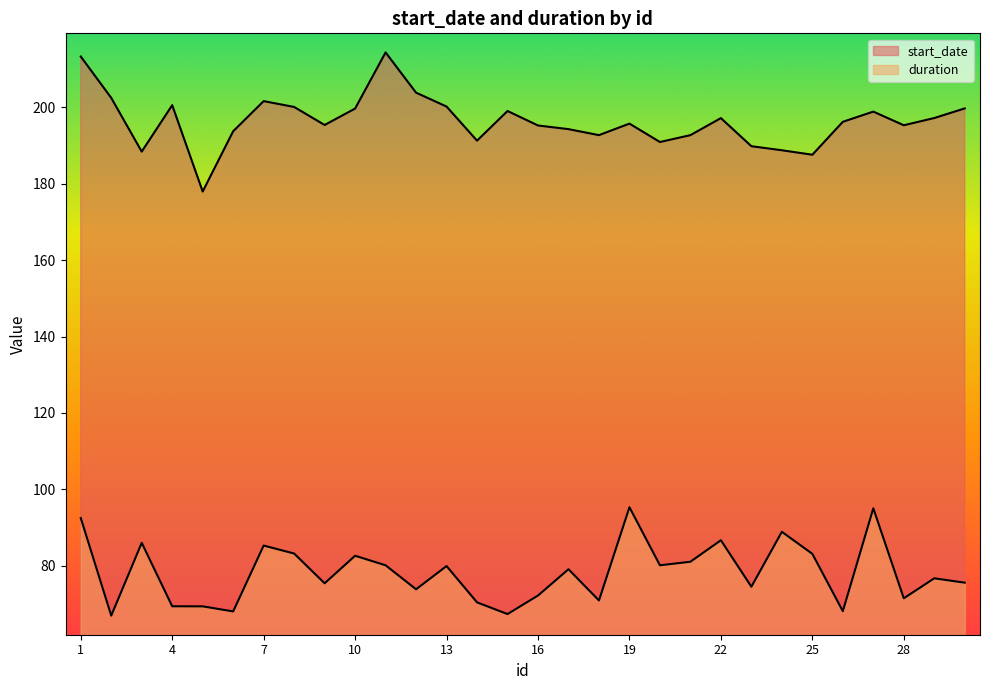

Is it true that start_date equals 279.0 at 24?

False